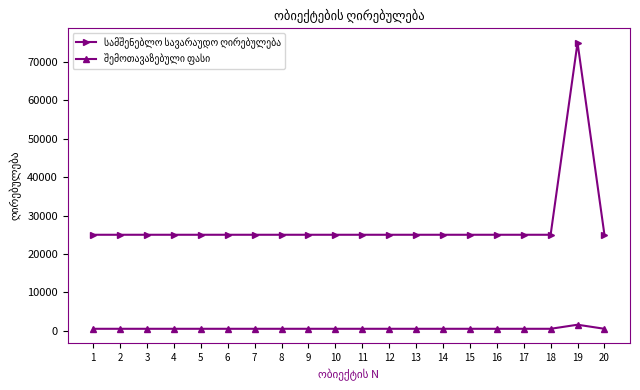

At which category is the sum across all series the highest?

19